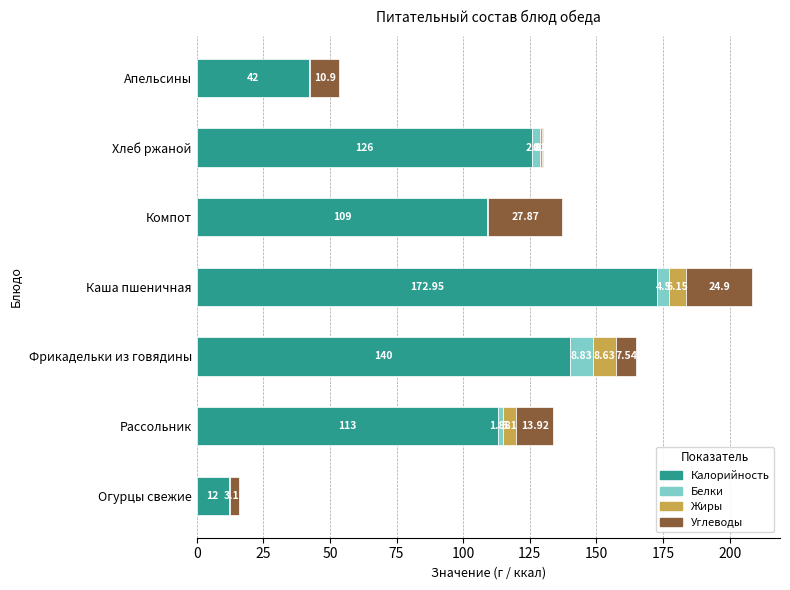

What are all the series names shown in the legend?

Калорийность, Белки, Жиры, Углеводы